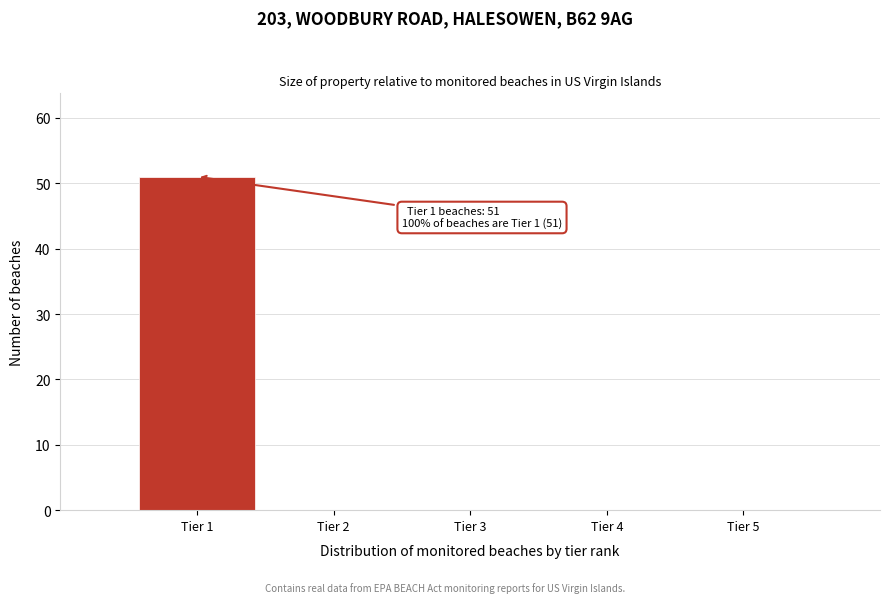

Which range on the x-axis has the tallest bar?

0.5 to 1.5